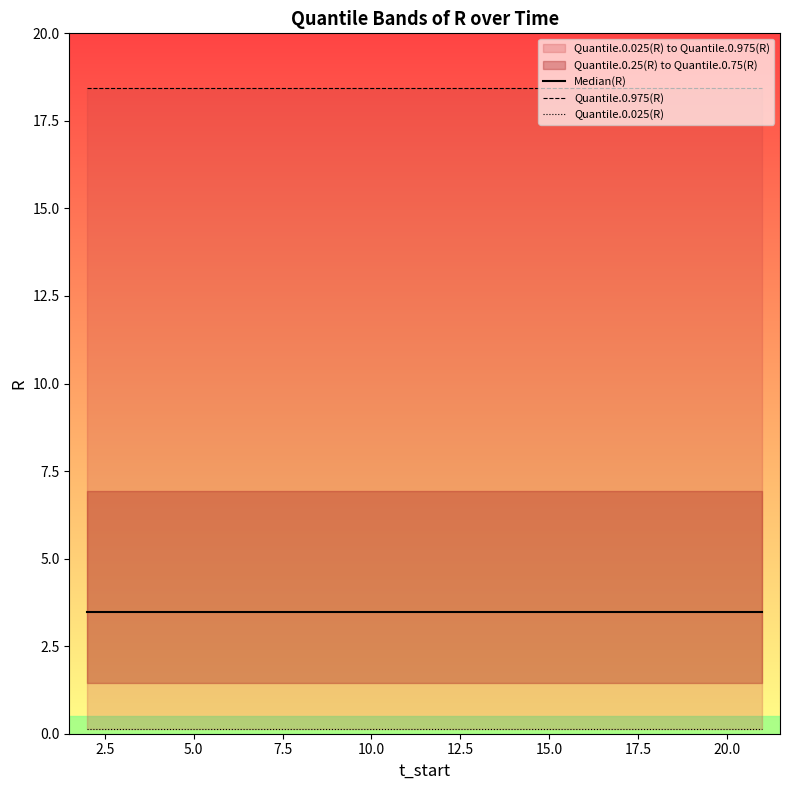

True or false: Quantile.0.025(R) has more than 1 interior local peaks.

False